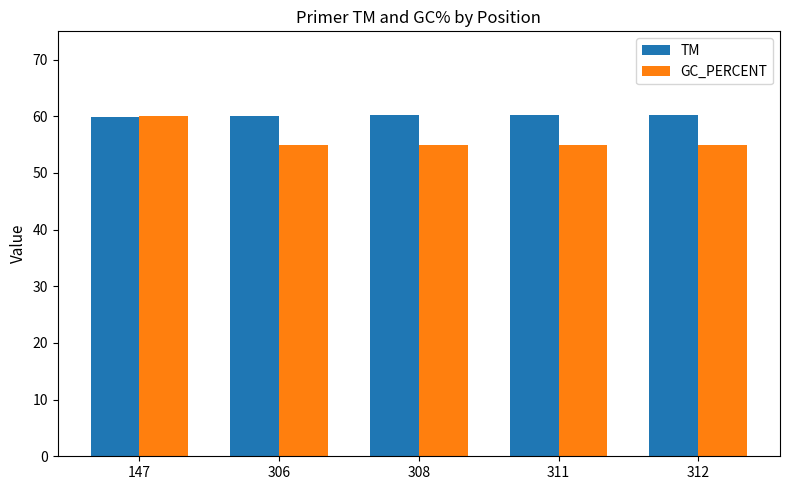

List the series in order of their overall mean, lowest first.

GC_PERCENT, TM